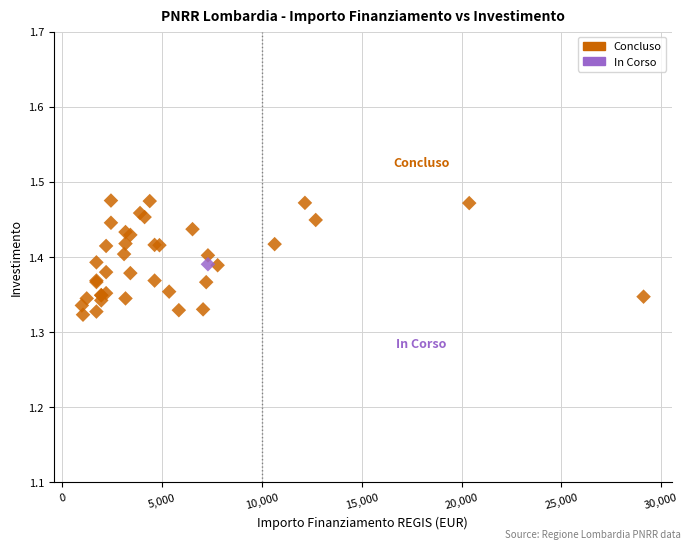

What are all the series names shown in the legend?

Concluso, In Corso